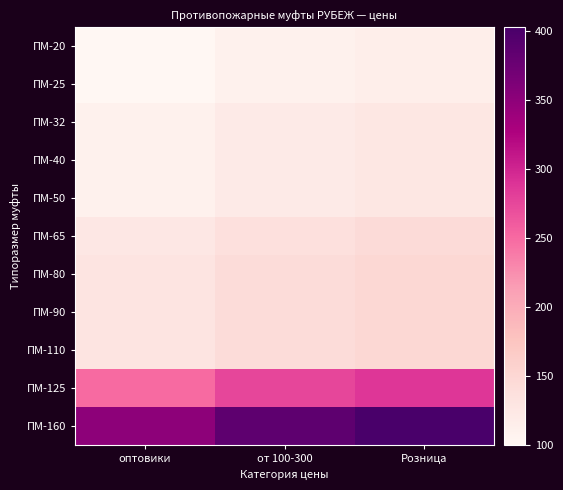

What is the maximum value shown in the chart?

402.5